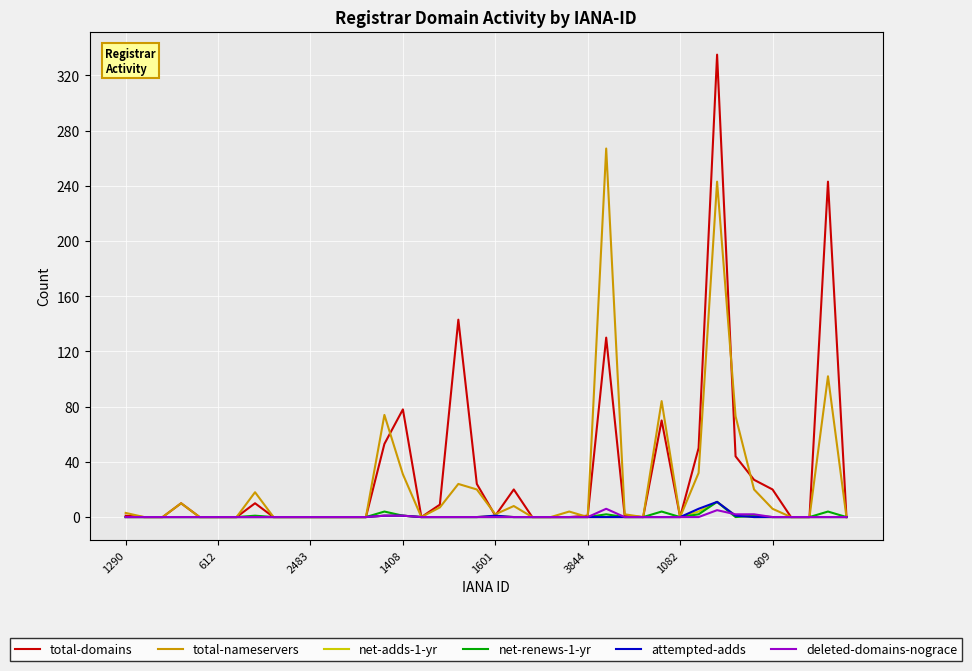

Is this an area chart (filled region under the line)?

No